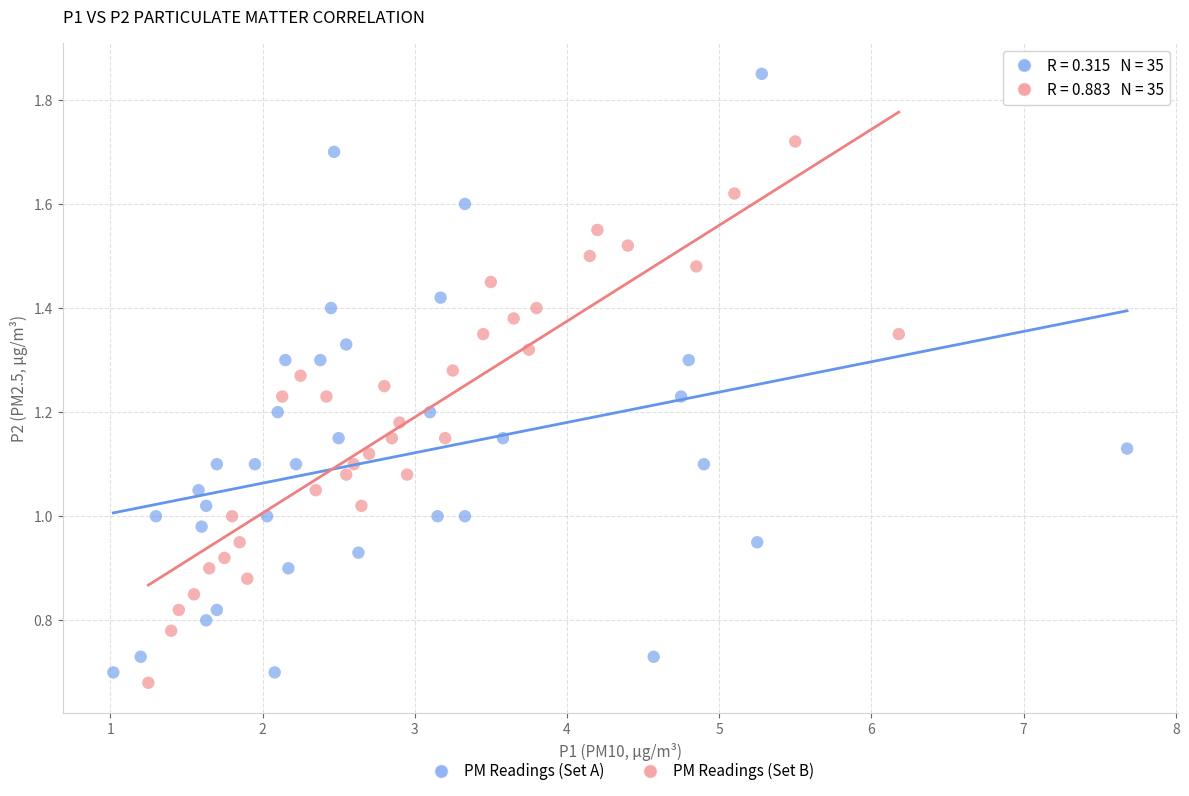

Which series reaches the minimum Y coordinate?

PM Readings (Set B)